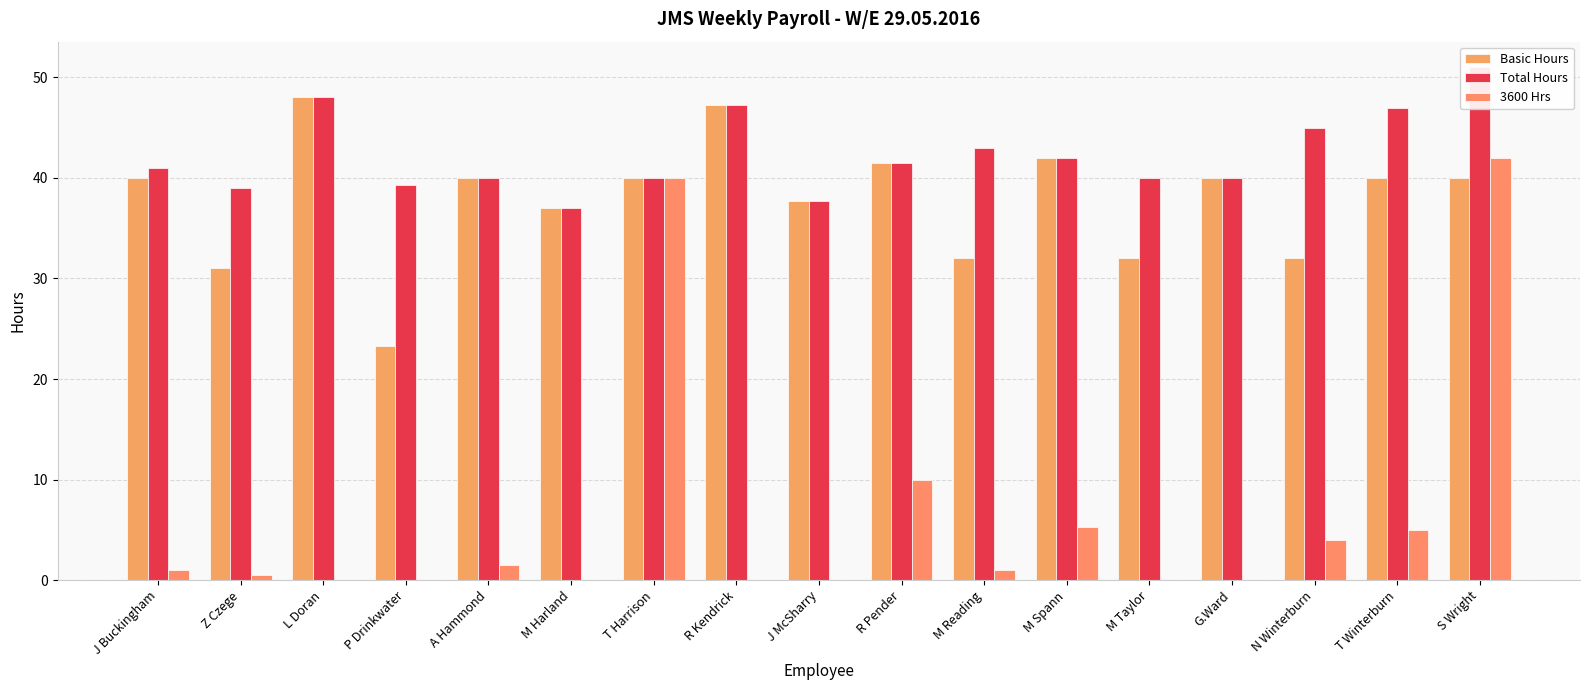

Rank the series at M Reading from highest to lowest value.

Total Hours, Basic Hours, 3600 Hrs